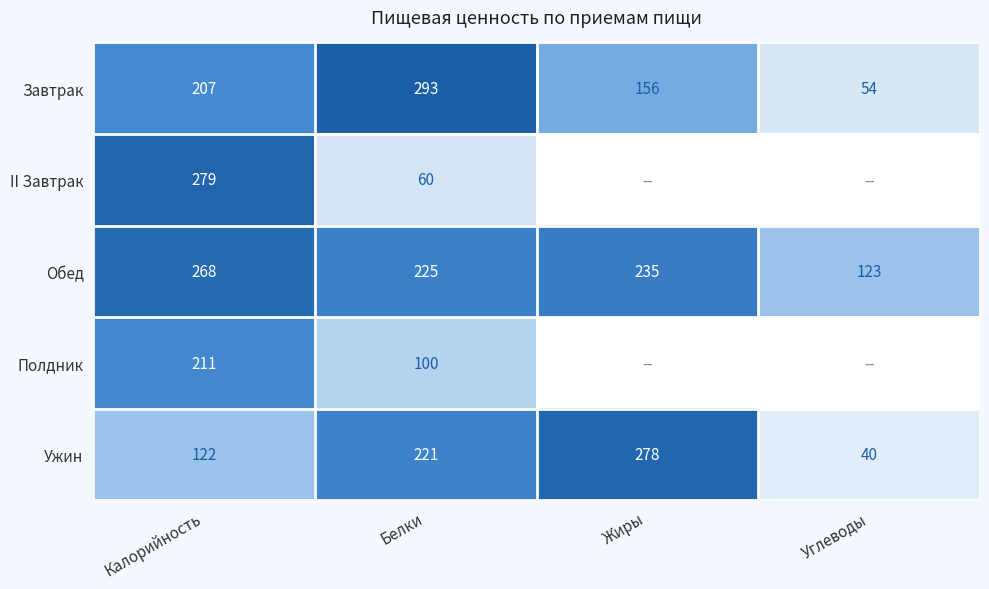

Rank the categories by Обед value from lowest to highest.

Углеводы, Белки, Жиры, Калорийность